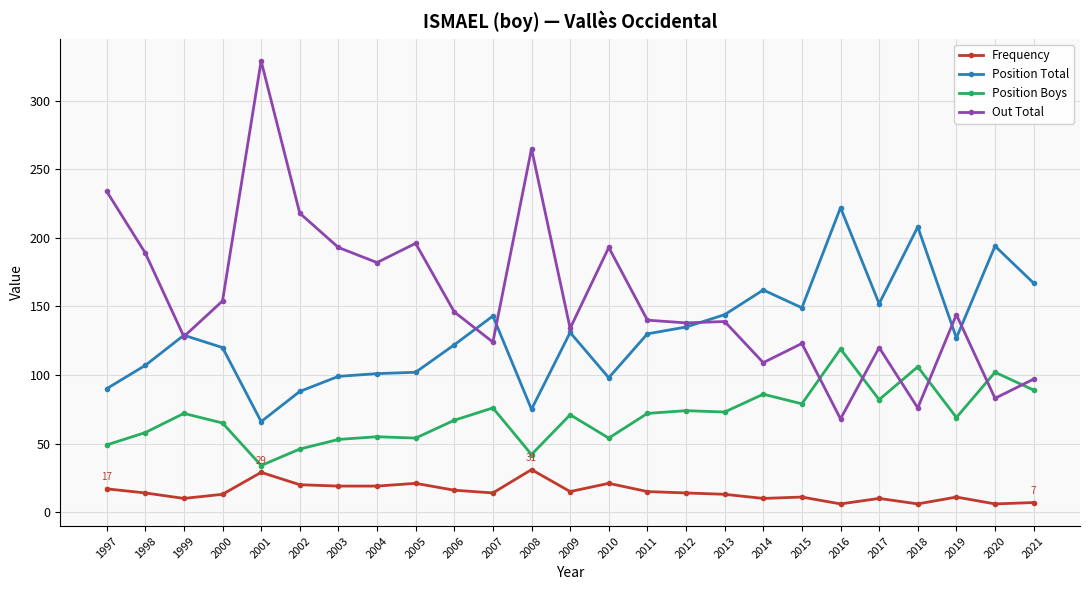

True or false: Out Total has a value of 80 at 2007.

False